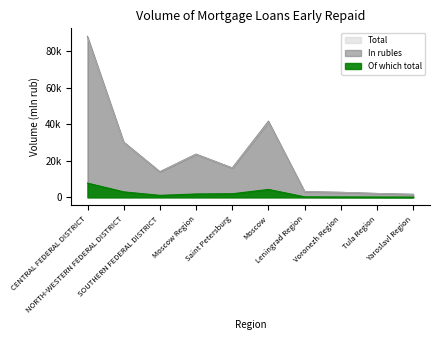

At which category does Total reach its first local peak?

Moscow Region